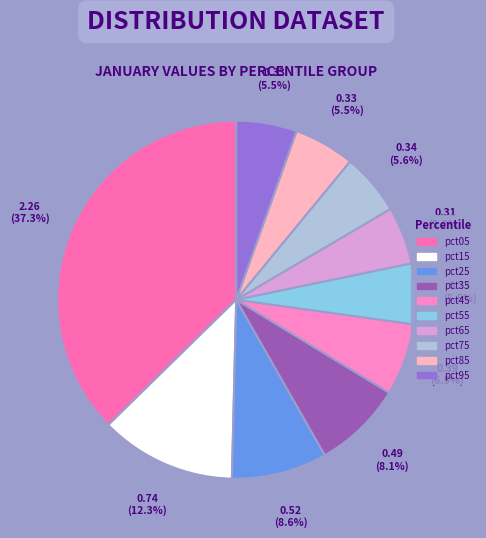

To the nearest percent, what portion does pct95 represent?

5%